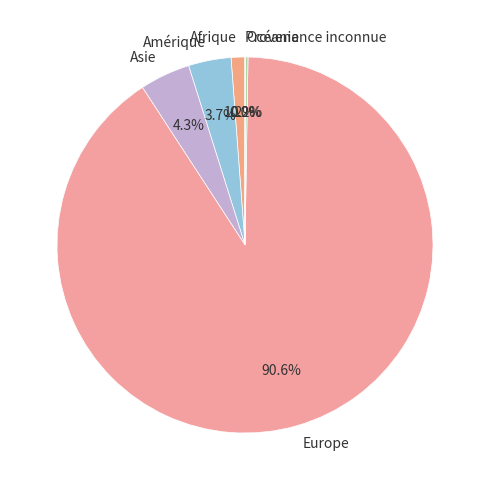

Is there any slice that represents more than half of the pie?

Yes